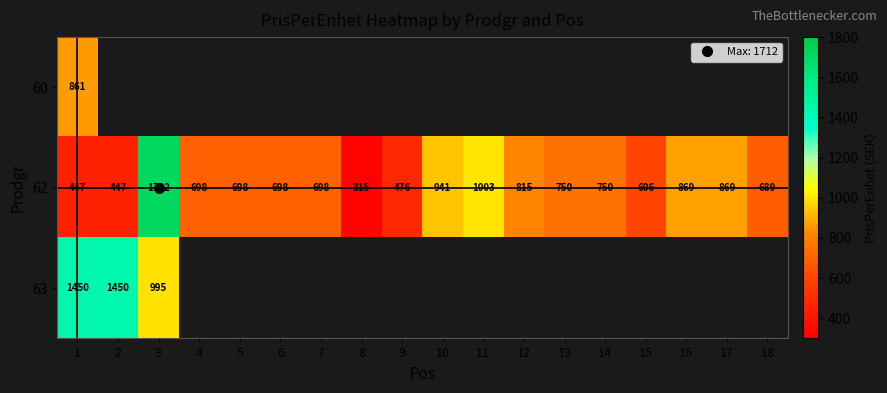

At which label does 63 reach its peak?

1